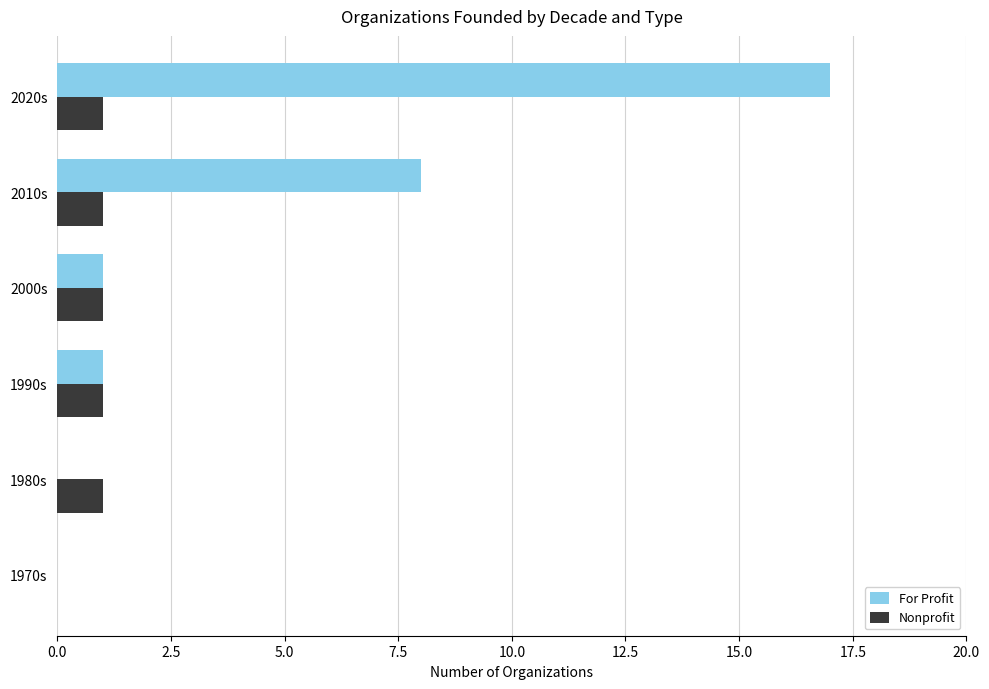

Between 1970s and 2010s, which series saw the biggest shift?

For Profit